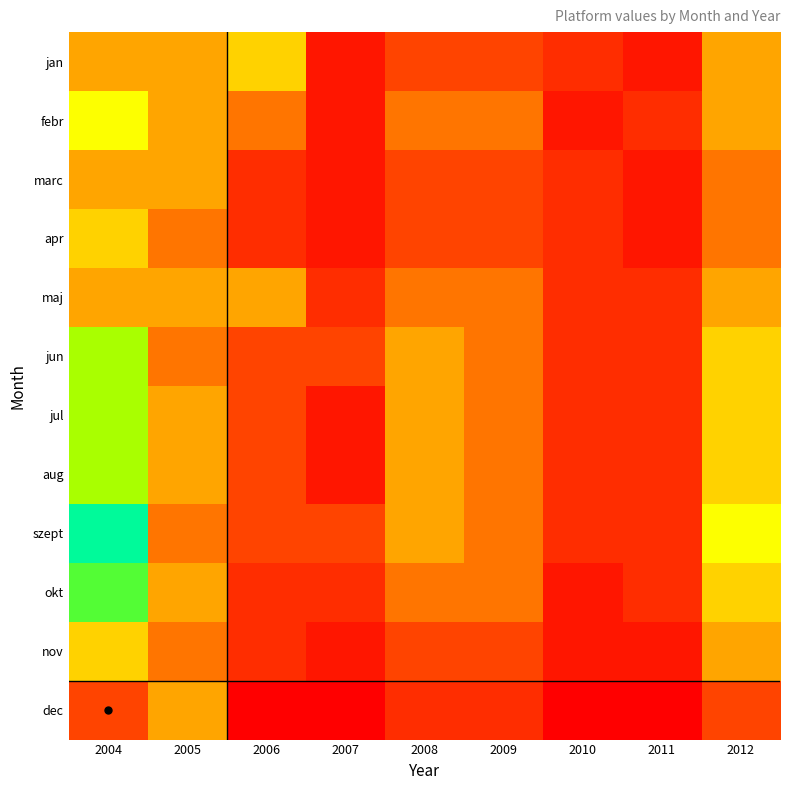

At how many categories does at least one series exceed 15?

5